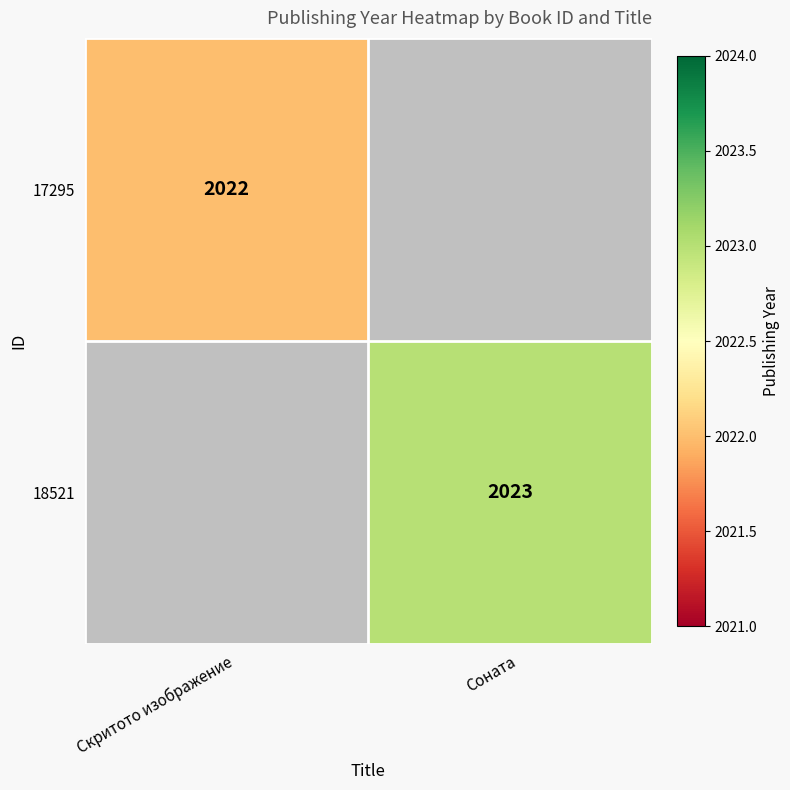

Is the value of 18521 at Соната greater than the value of 17295 at Скритото изображение?

Yes